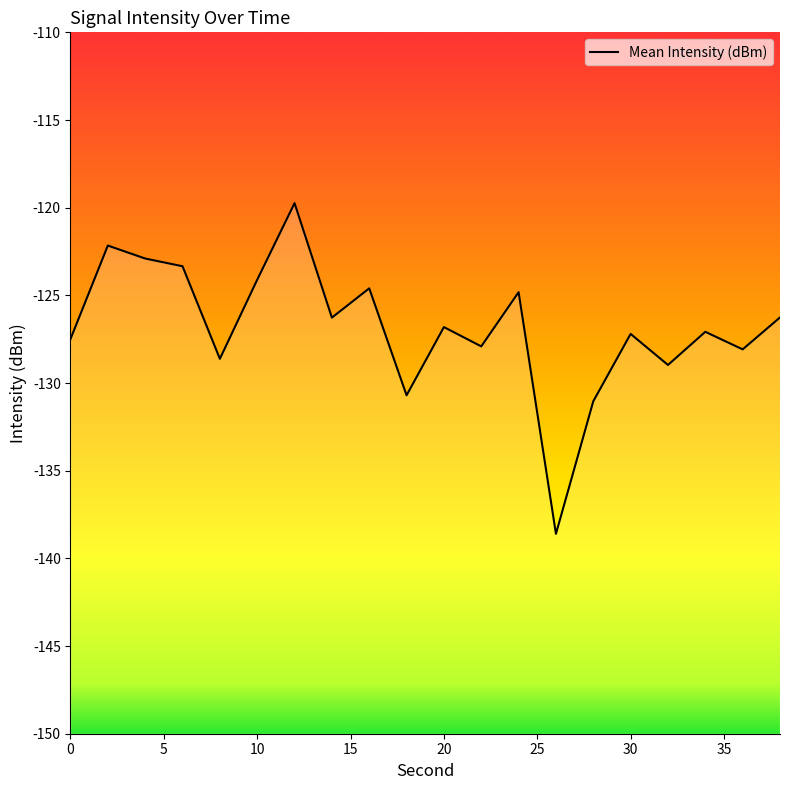

How many distinct data groups are displayed?

1